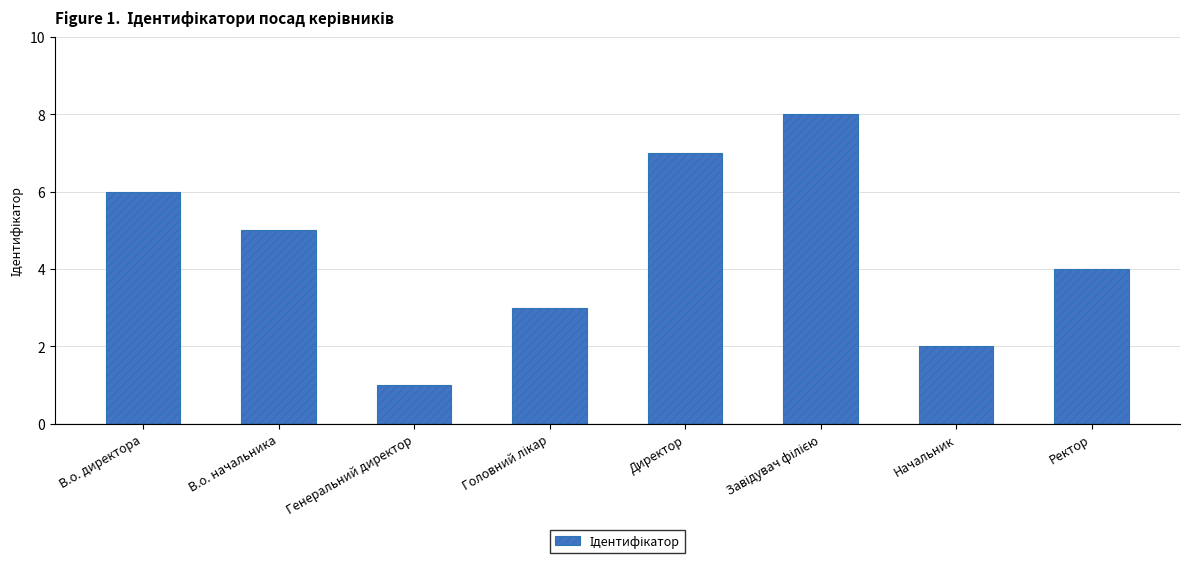

What value does the data have at В.о. директора?

6